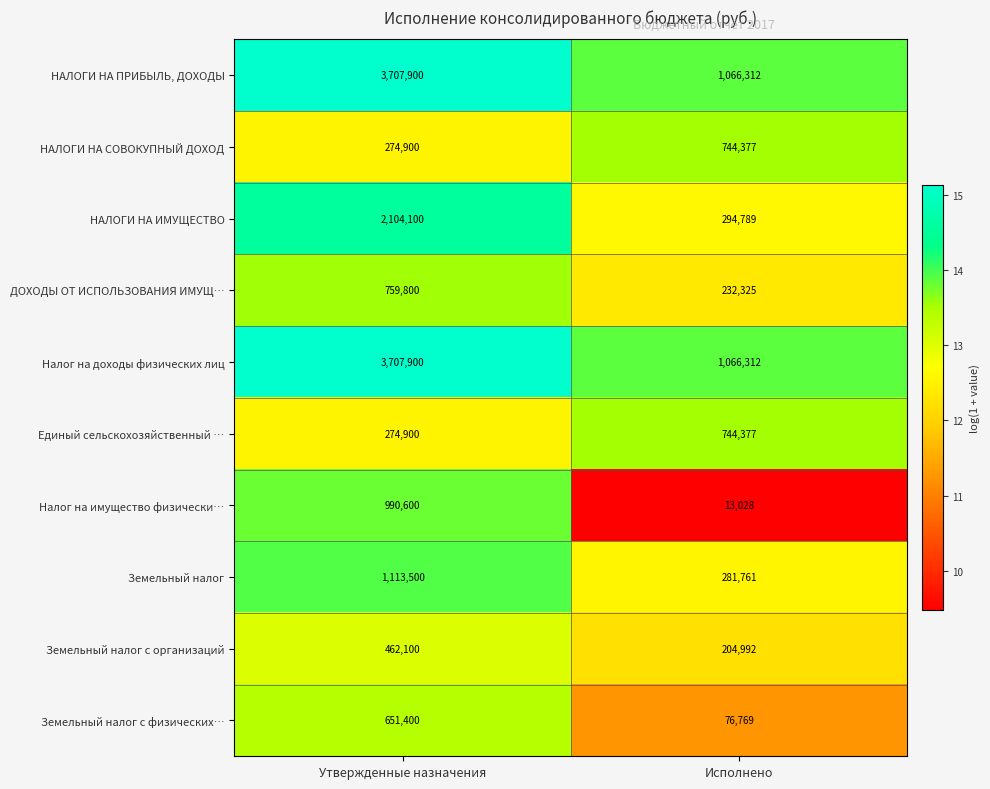

What is the difference between the highest and lowest values at Утвержденные назначения?

3433000